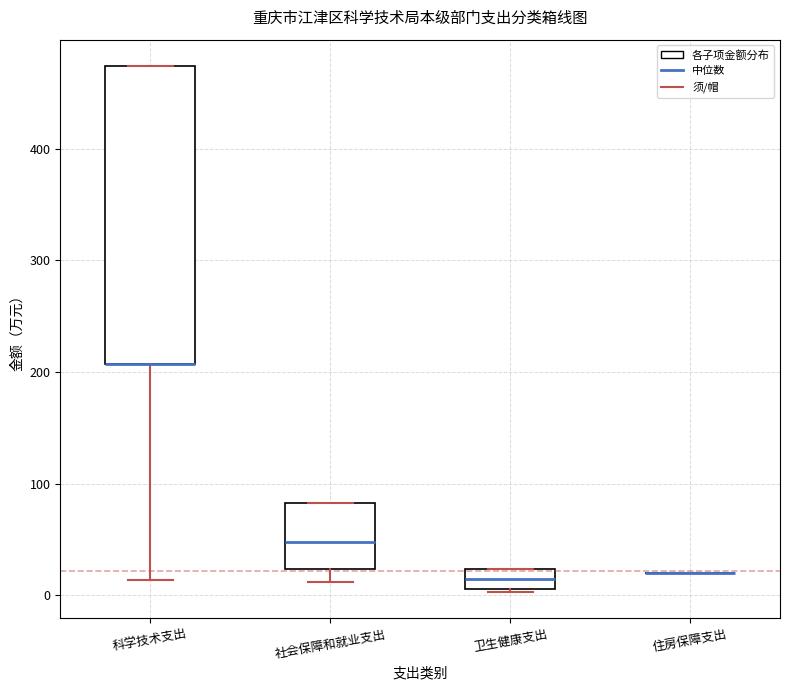

Where does the lower whisker of the box for 社会保障和就业支出 end on the y-axis? The values are not printed on the chart, so give them approximately, as read against the axis.

10